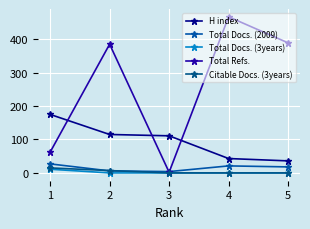

At which category is the sum across all series the highest?

4